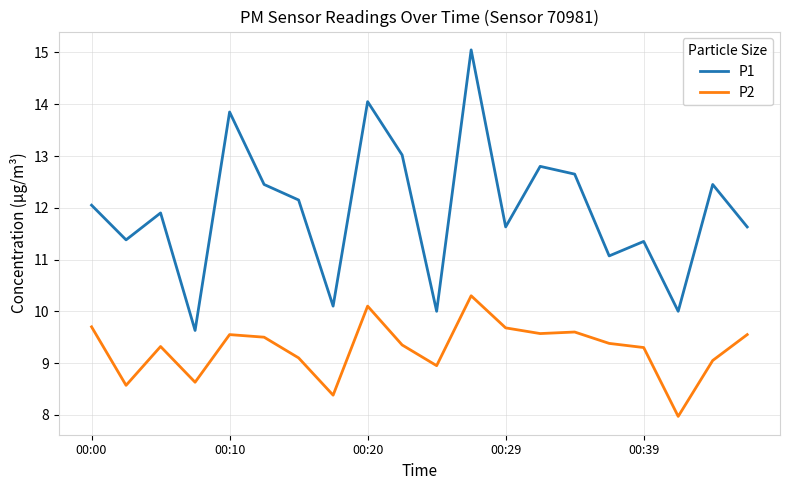

Which series has the largest total across all categories?

P1